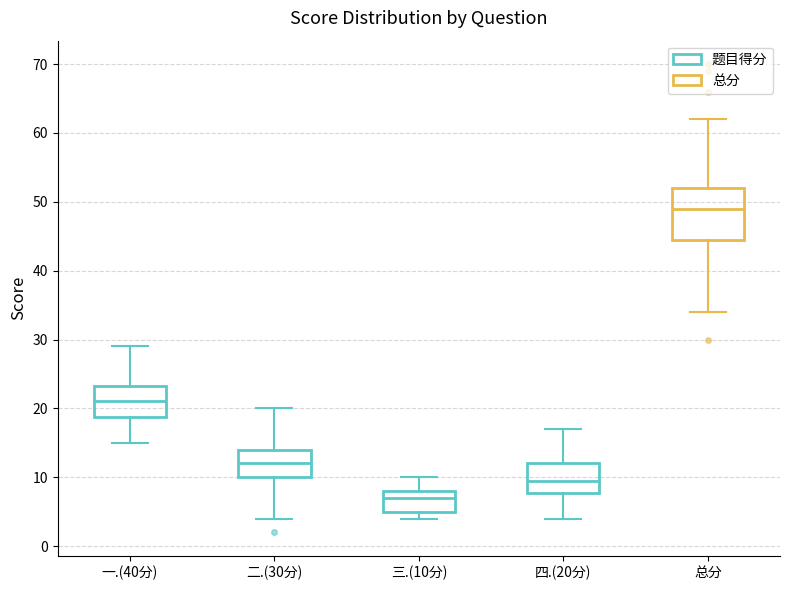

Which box is the tallest, from its lower edge to its upper edge?

总分